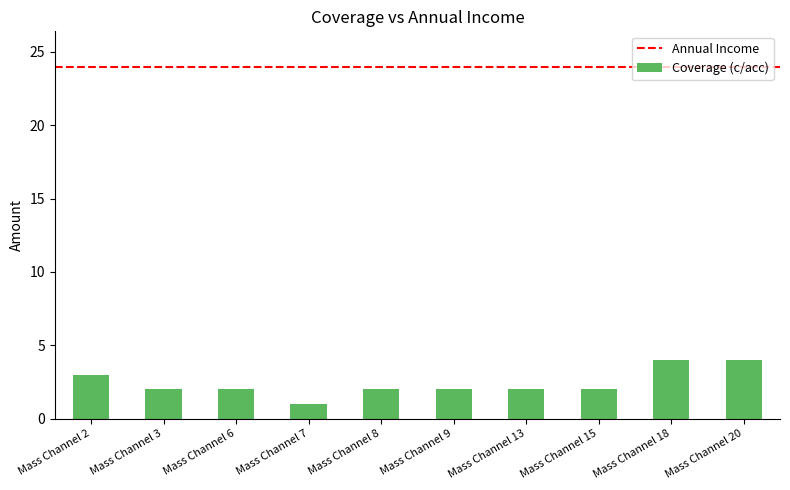

At which category does the chart reach its minimum across all series?

Mass Channel 7